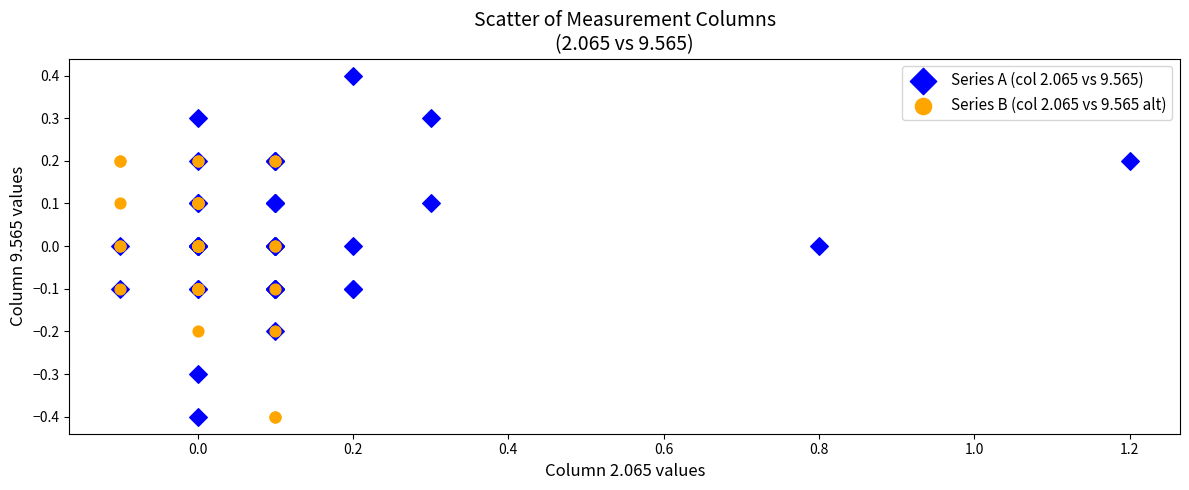

What are all the series names shown in the legend?

Series A (col 2.065 vs 9.565), Series B (col 2.065 vs 9.565 alt)